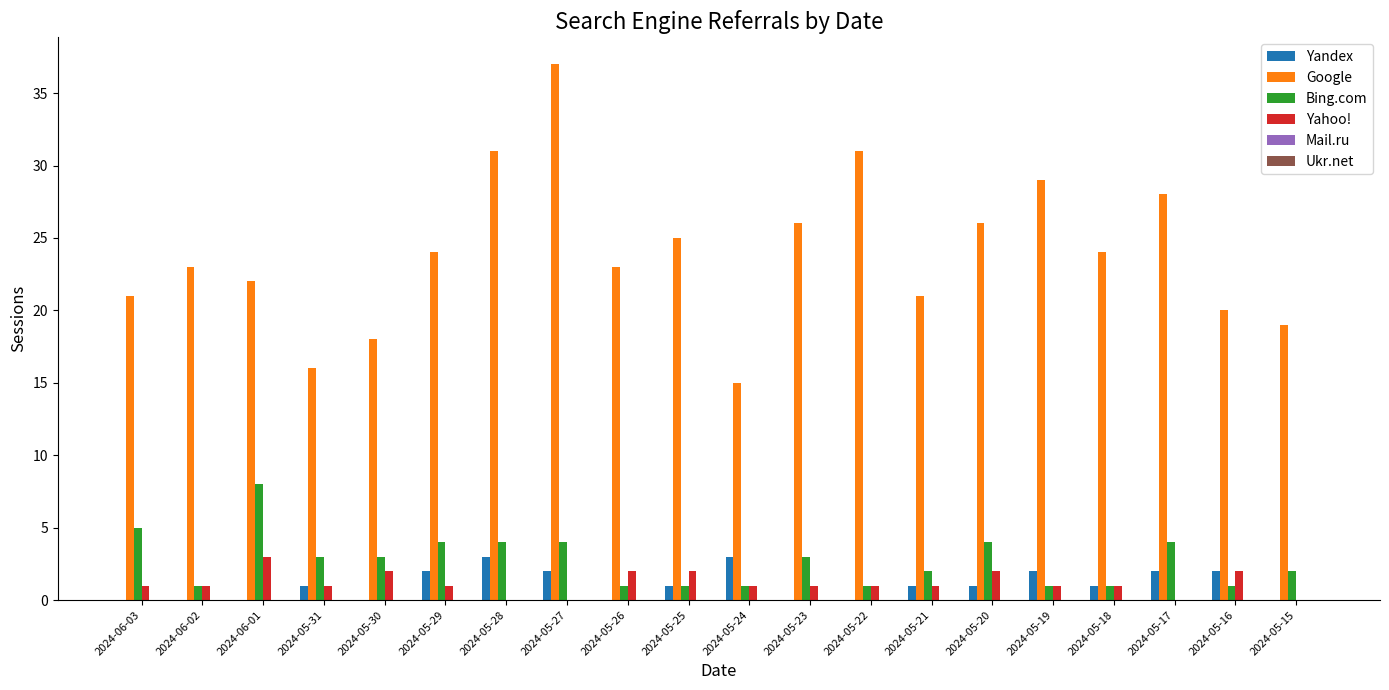

Which category has the highest value across all series?

2024-05-27